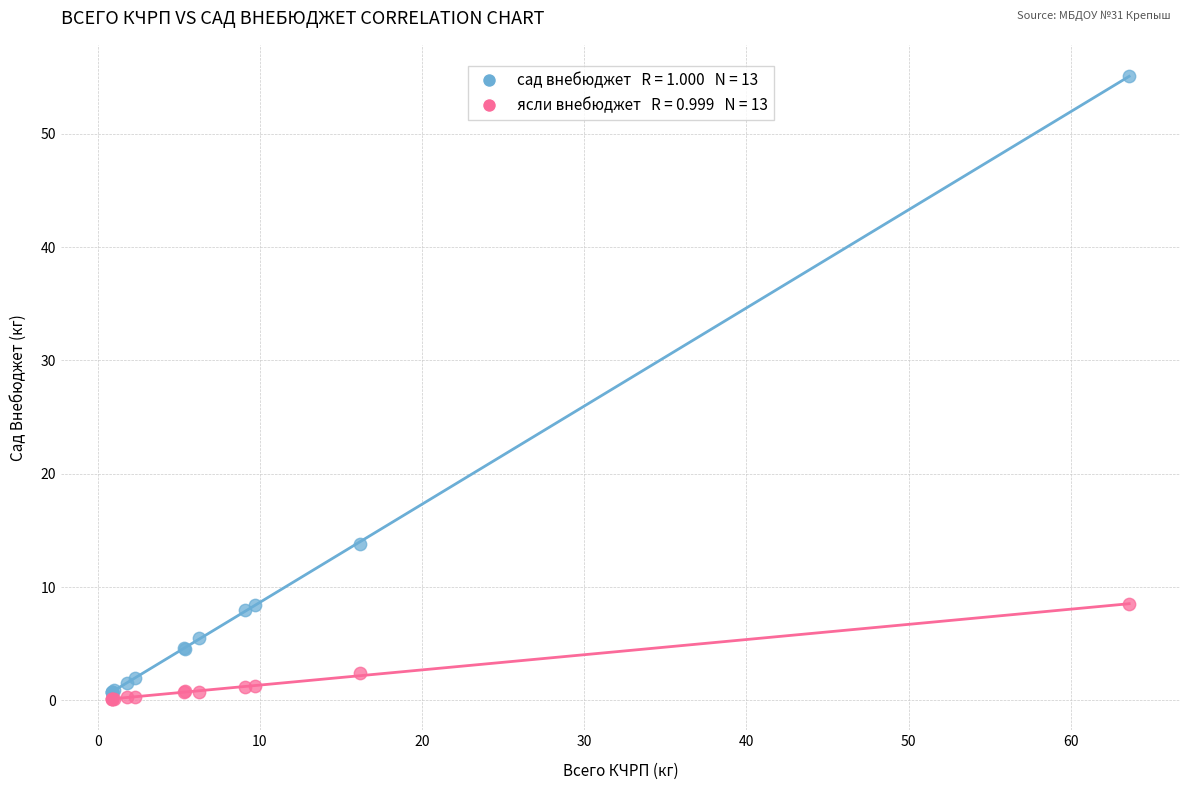

Across all series, what Y value is closest to 27?

13.8